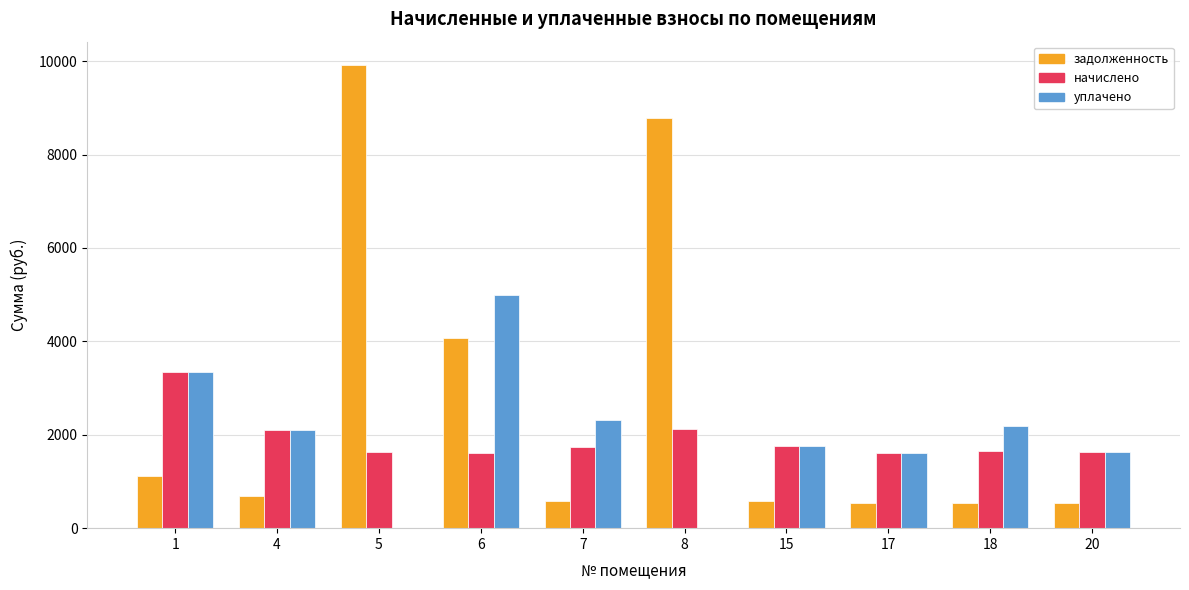

Which series has the largest range (max minus min)?

задолженность